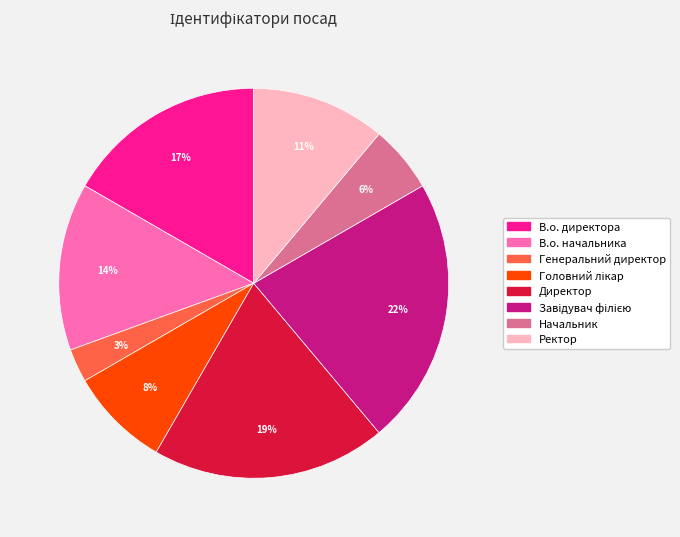

How many slices are in this pie chart?

8